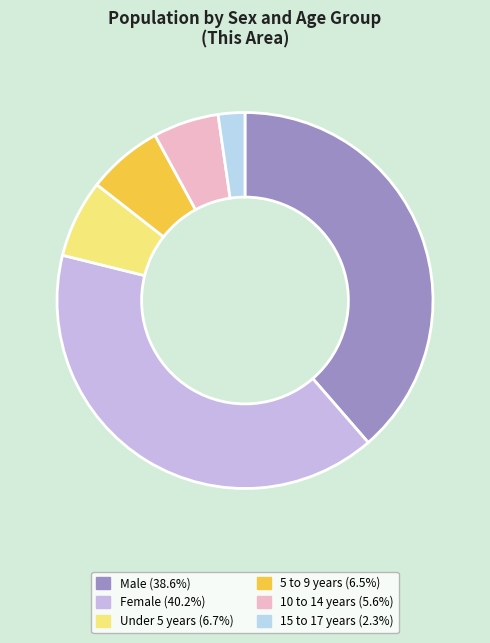

Approximately how many times larger is the value at 10 to 14 years compared to Female?

0.1